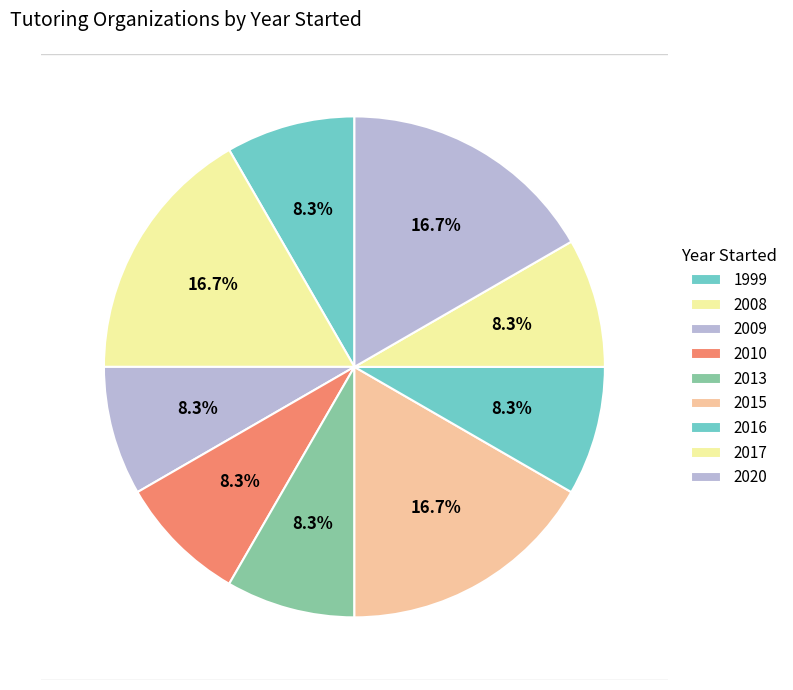

How many slices are in this pie chart?

9